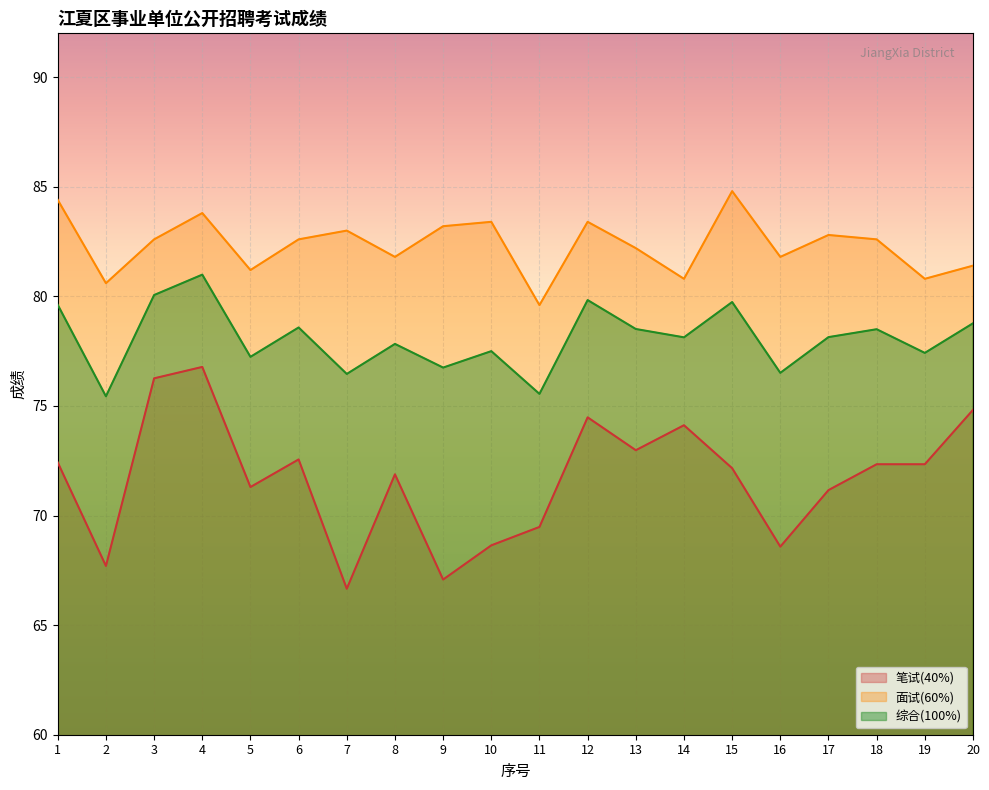

True or false: 笔试(40%) and 面试(60%) cross at least once.

False